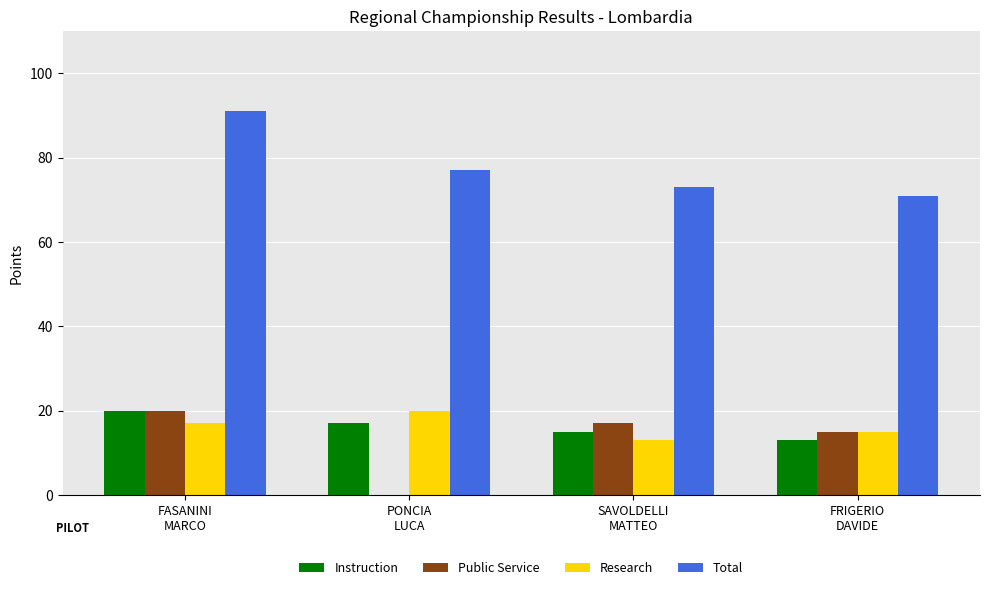

Which series has the largest total across all categories?

Total